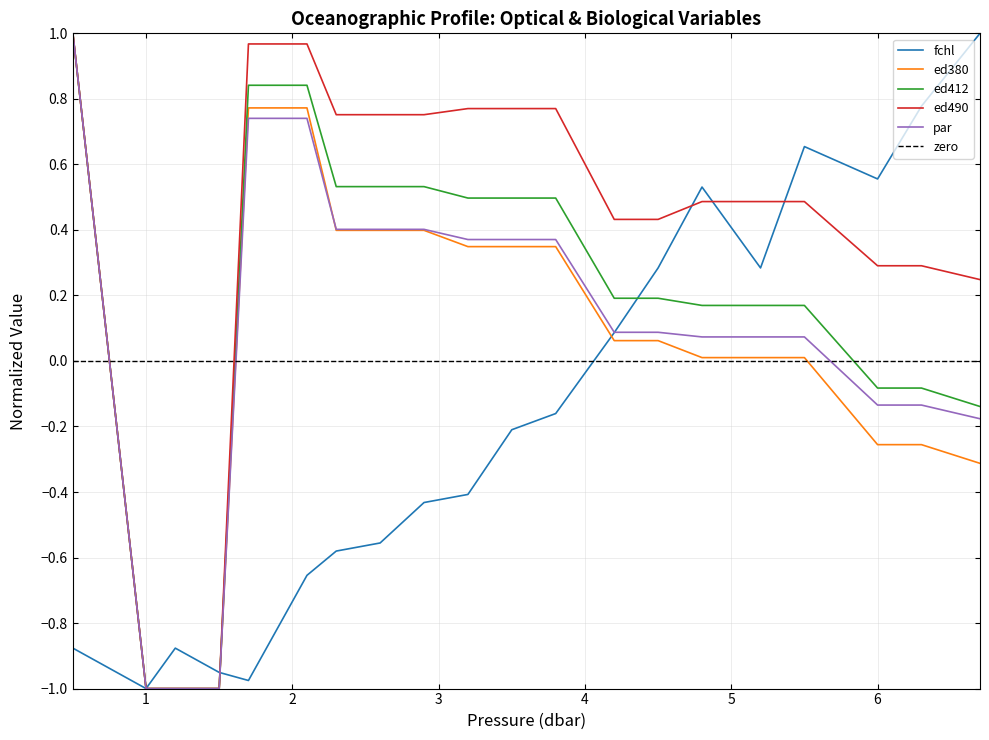

True or false: ed380 has a value of 0.0 at 14.

False